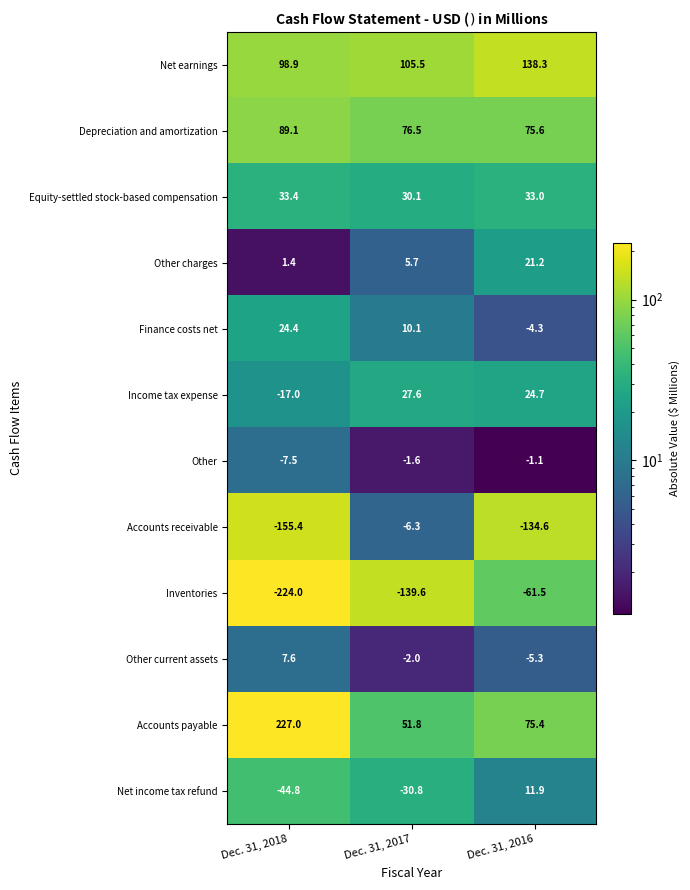

The value of Equity-settled stock-based compensation at Dec. 31, 2018 is 9.3. True or false?

False